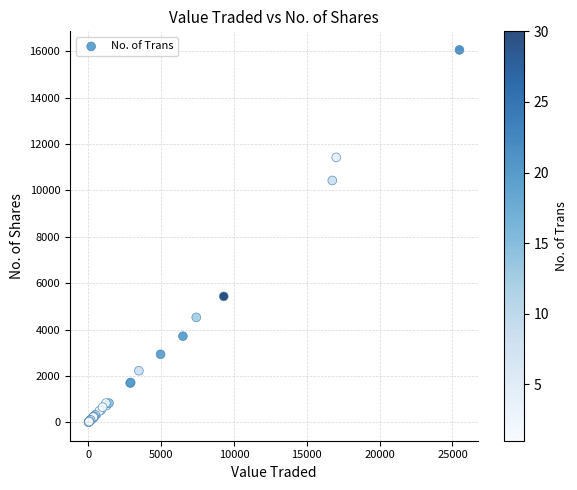

What Y value in the scatter plot is closest to 8030?

10425